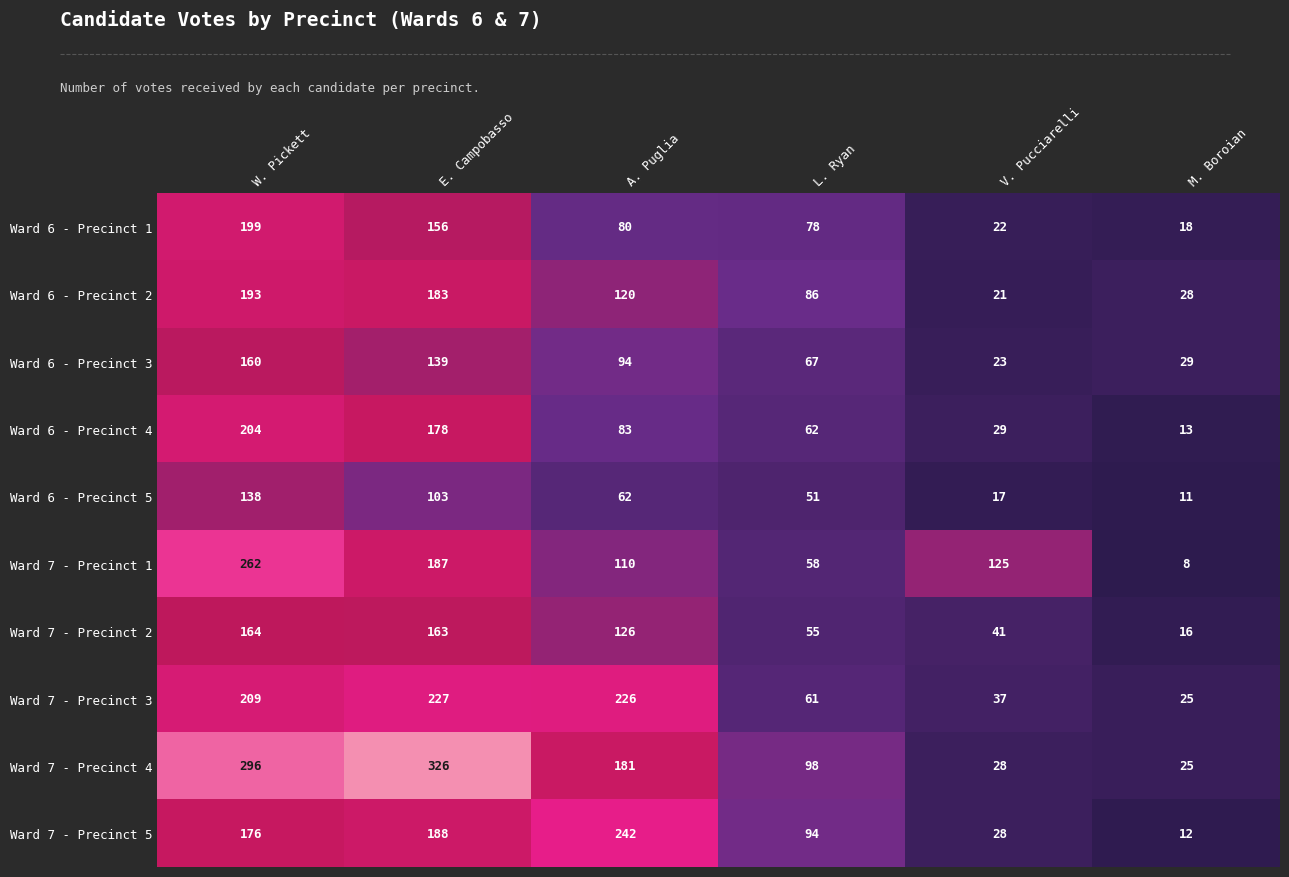

Is it true that Ward 7 - Precinct 3 equals 227 at E. Campobasso?

True